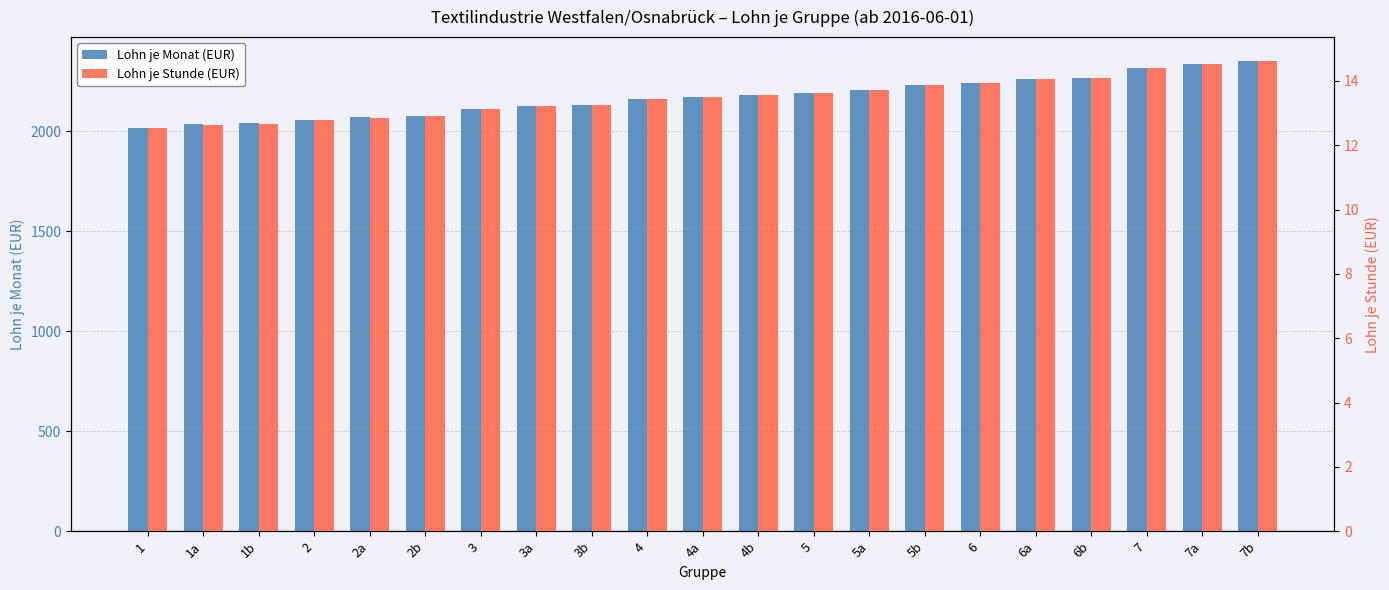

True or false: Lohn je Stunde (EUR) has a value of 12.6 at 1a.

True